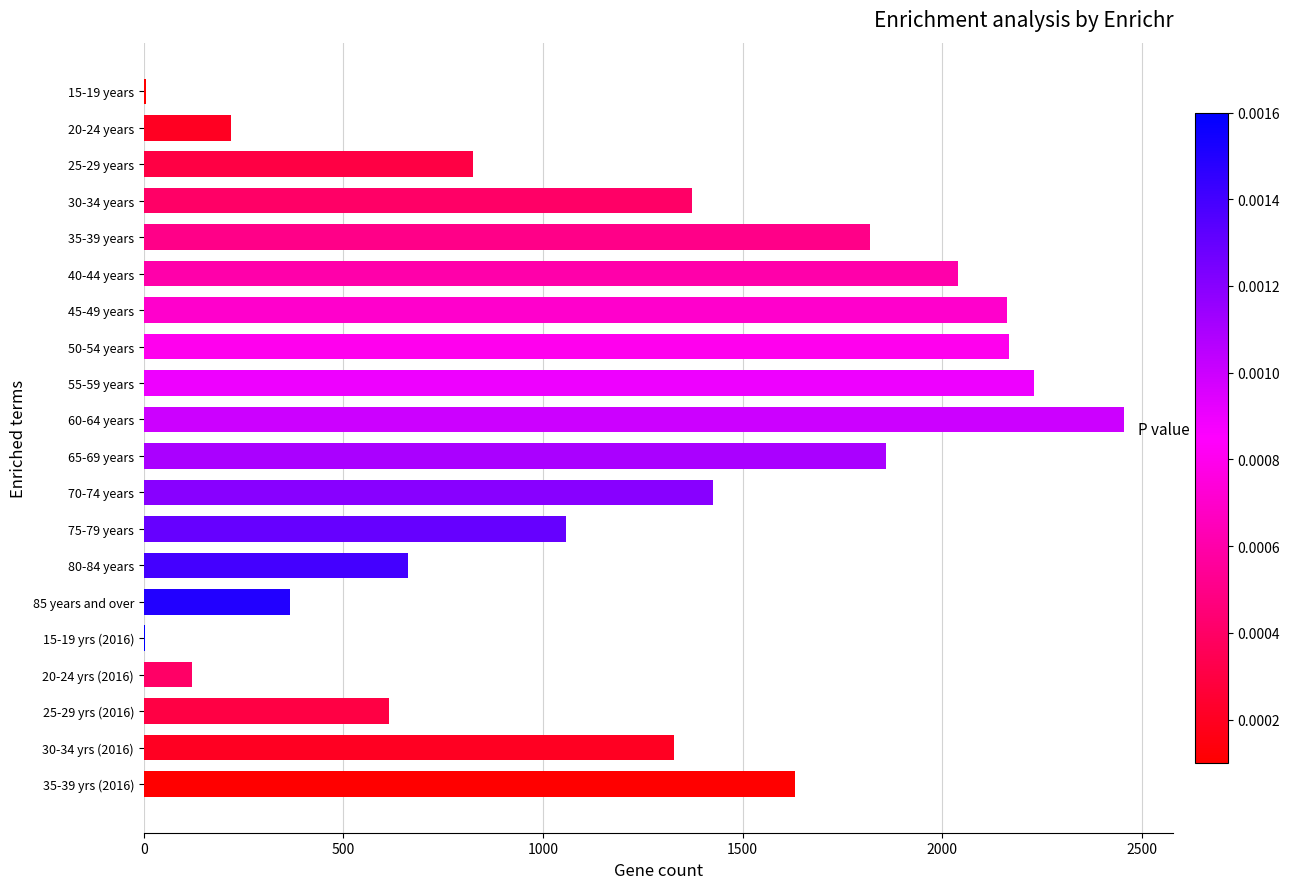

What is the average value?

1218